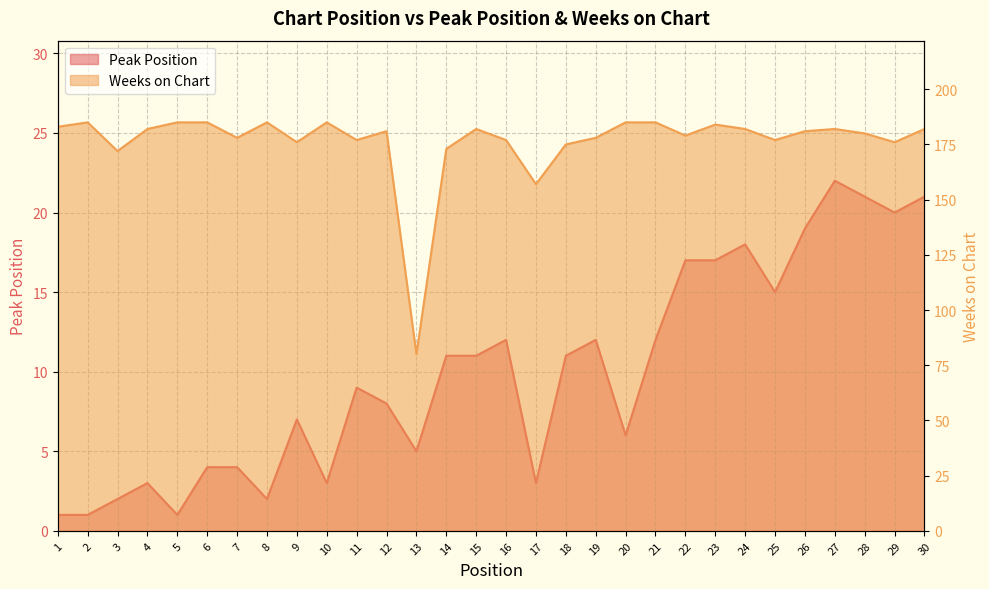

Reading left to right, transcribe all the data shown in this chart.

Peak Position: 1=1	2=1	3=2	4=3	5=1	6=4	7=4	8=2	9=7	10=3	11=9	12=8	13=5	14=11	15=11	16=12	17=3	18=11	19=12	20=6	21=12	22=17	23=17	24=18	25=15	26=19	27=22	28=21	29=20	30=21
Weeks on Chart: 1=183	2=185	3=172	4=182	5=185	6=185	7=178	8=185	9=176	10=185	11=177	12=181	13=80	14=173	15=182	16=177	17=157	18=175	19=178	20=185	21=185	22=179	23=184	24=182	25=177	26=181	27=182	28=180	29=176	30=182